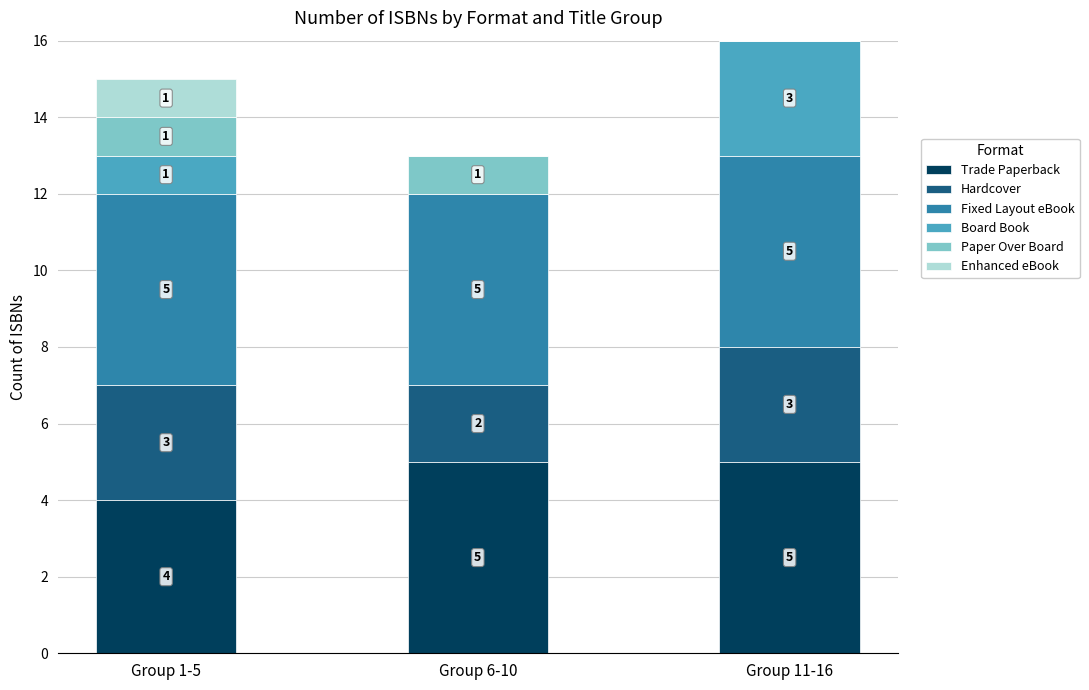

What is the sum of the Trade Paperback values at Group 11-16 and Group 6-10?

10